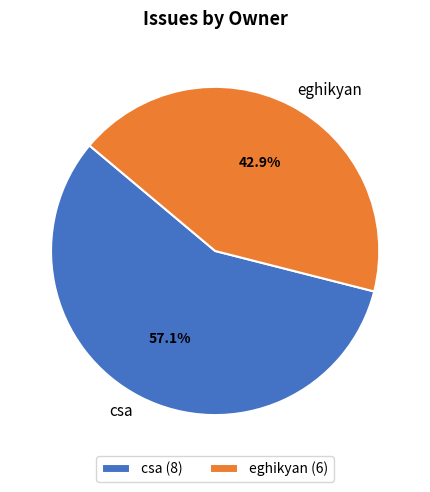

Count the number of slices in the pie.

2